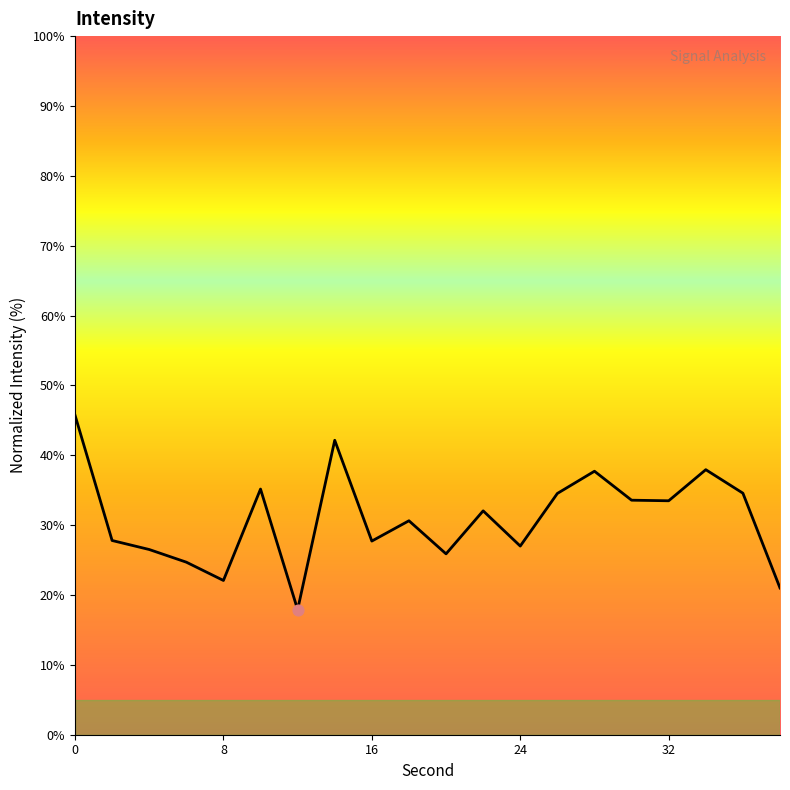

What is the difference between the maximum and minimum values?

27.8